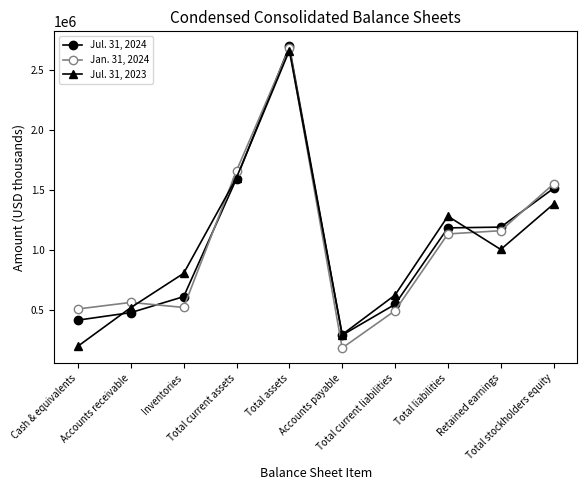

In Jul. 31, 2023, how many points are higher than both neighbors (excluding endpoints)?

2